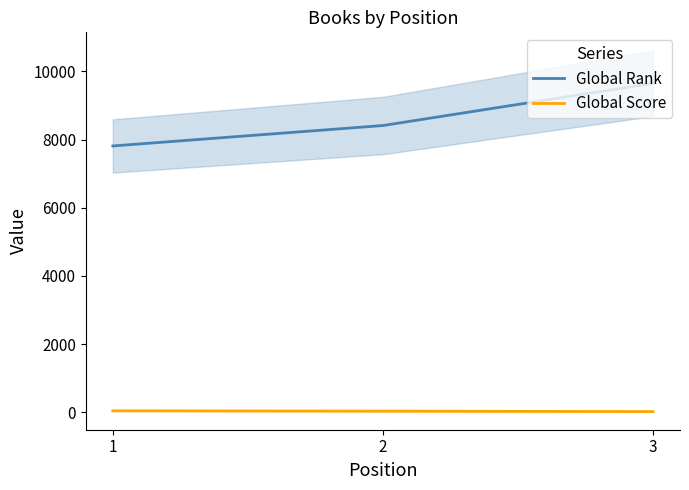

Reading left to right, extract all data points from this chart.

Global Rank: 7811	8410	9648
Global Score: 45	37	24